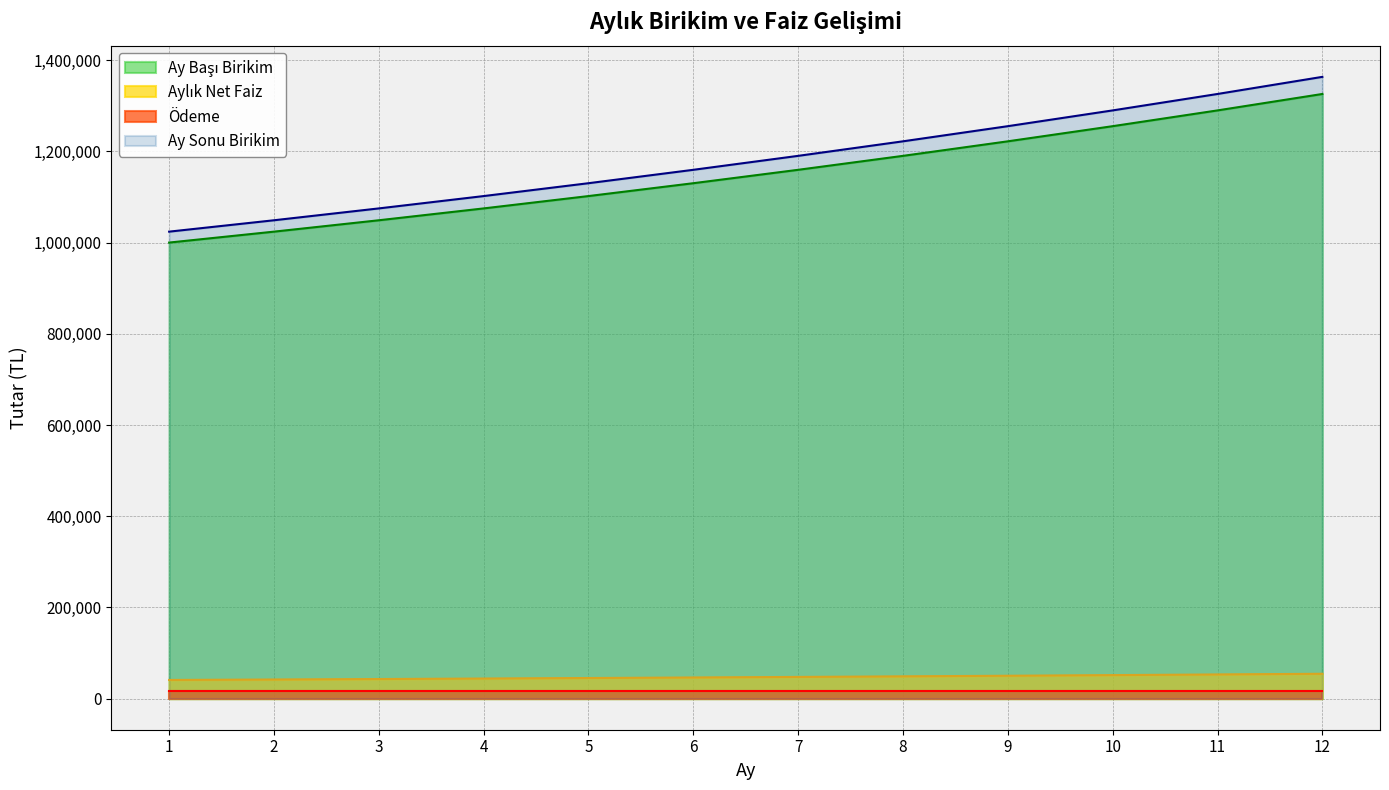

Count the number of categories in the chart.

12